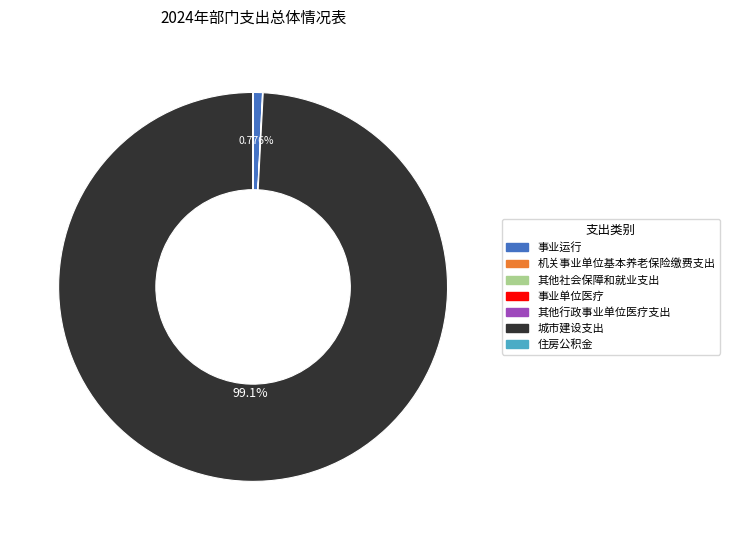

What is the largest slice in the pie chart?

城市建设支出